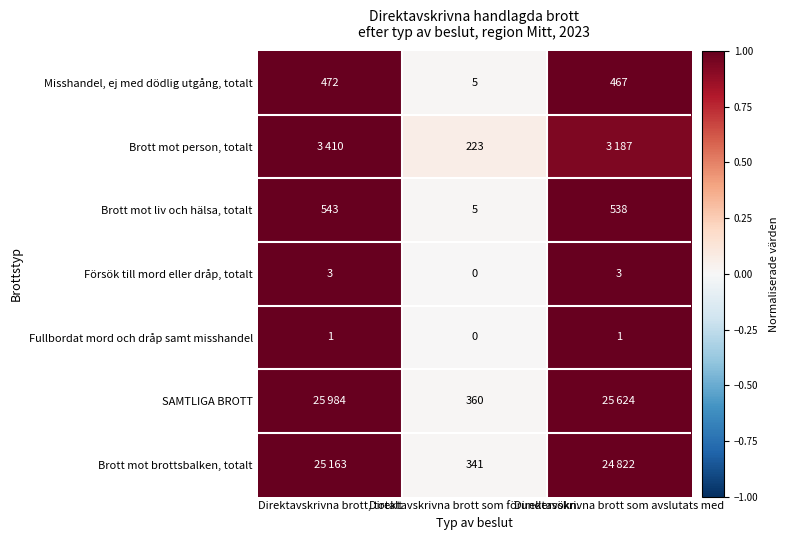

At which label is Fullbordat mord och dråp samt misshandel closest to 0?

Direktavskrivna brott som förundersökn.